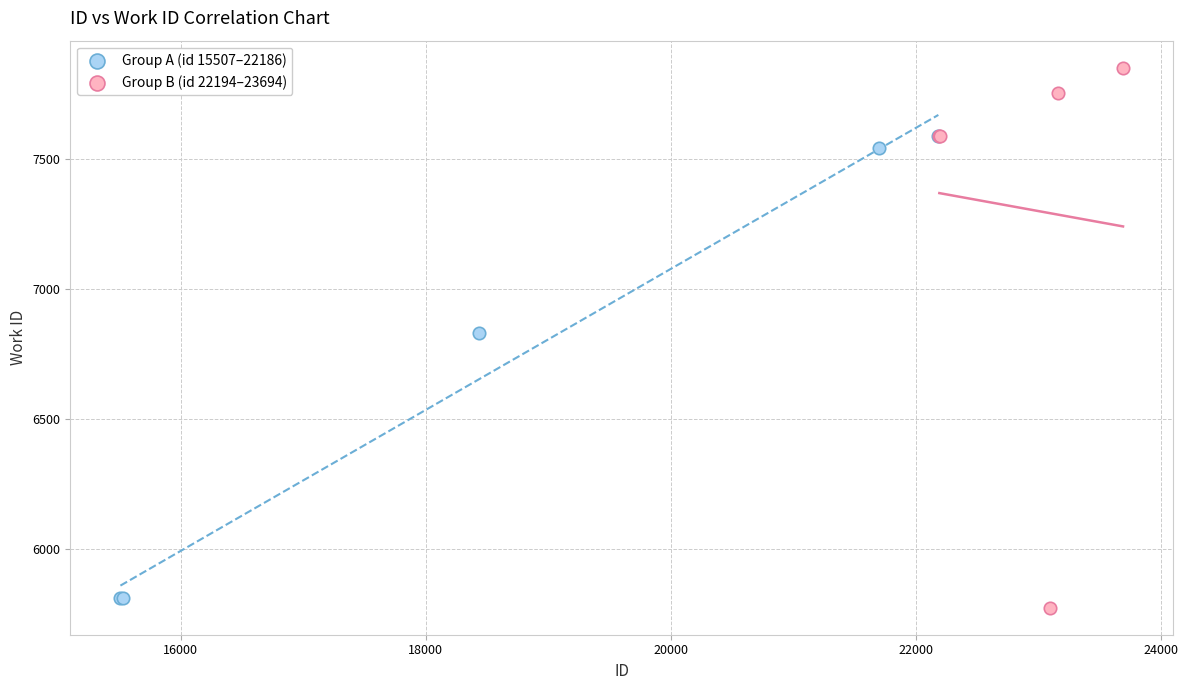

Which series has the widest spread of Y values?

Group B (id 22194–23694)